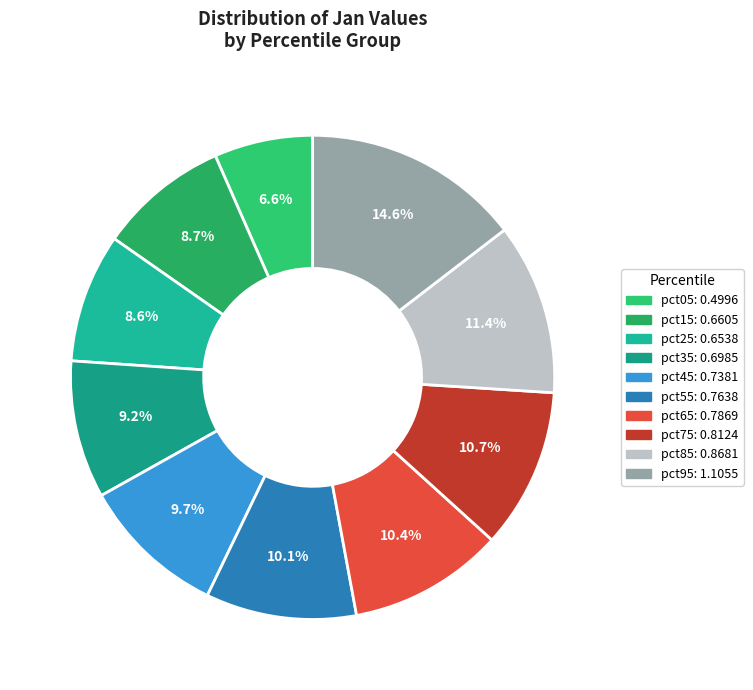

Is it true that pct95 is 25% of the pie?

False